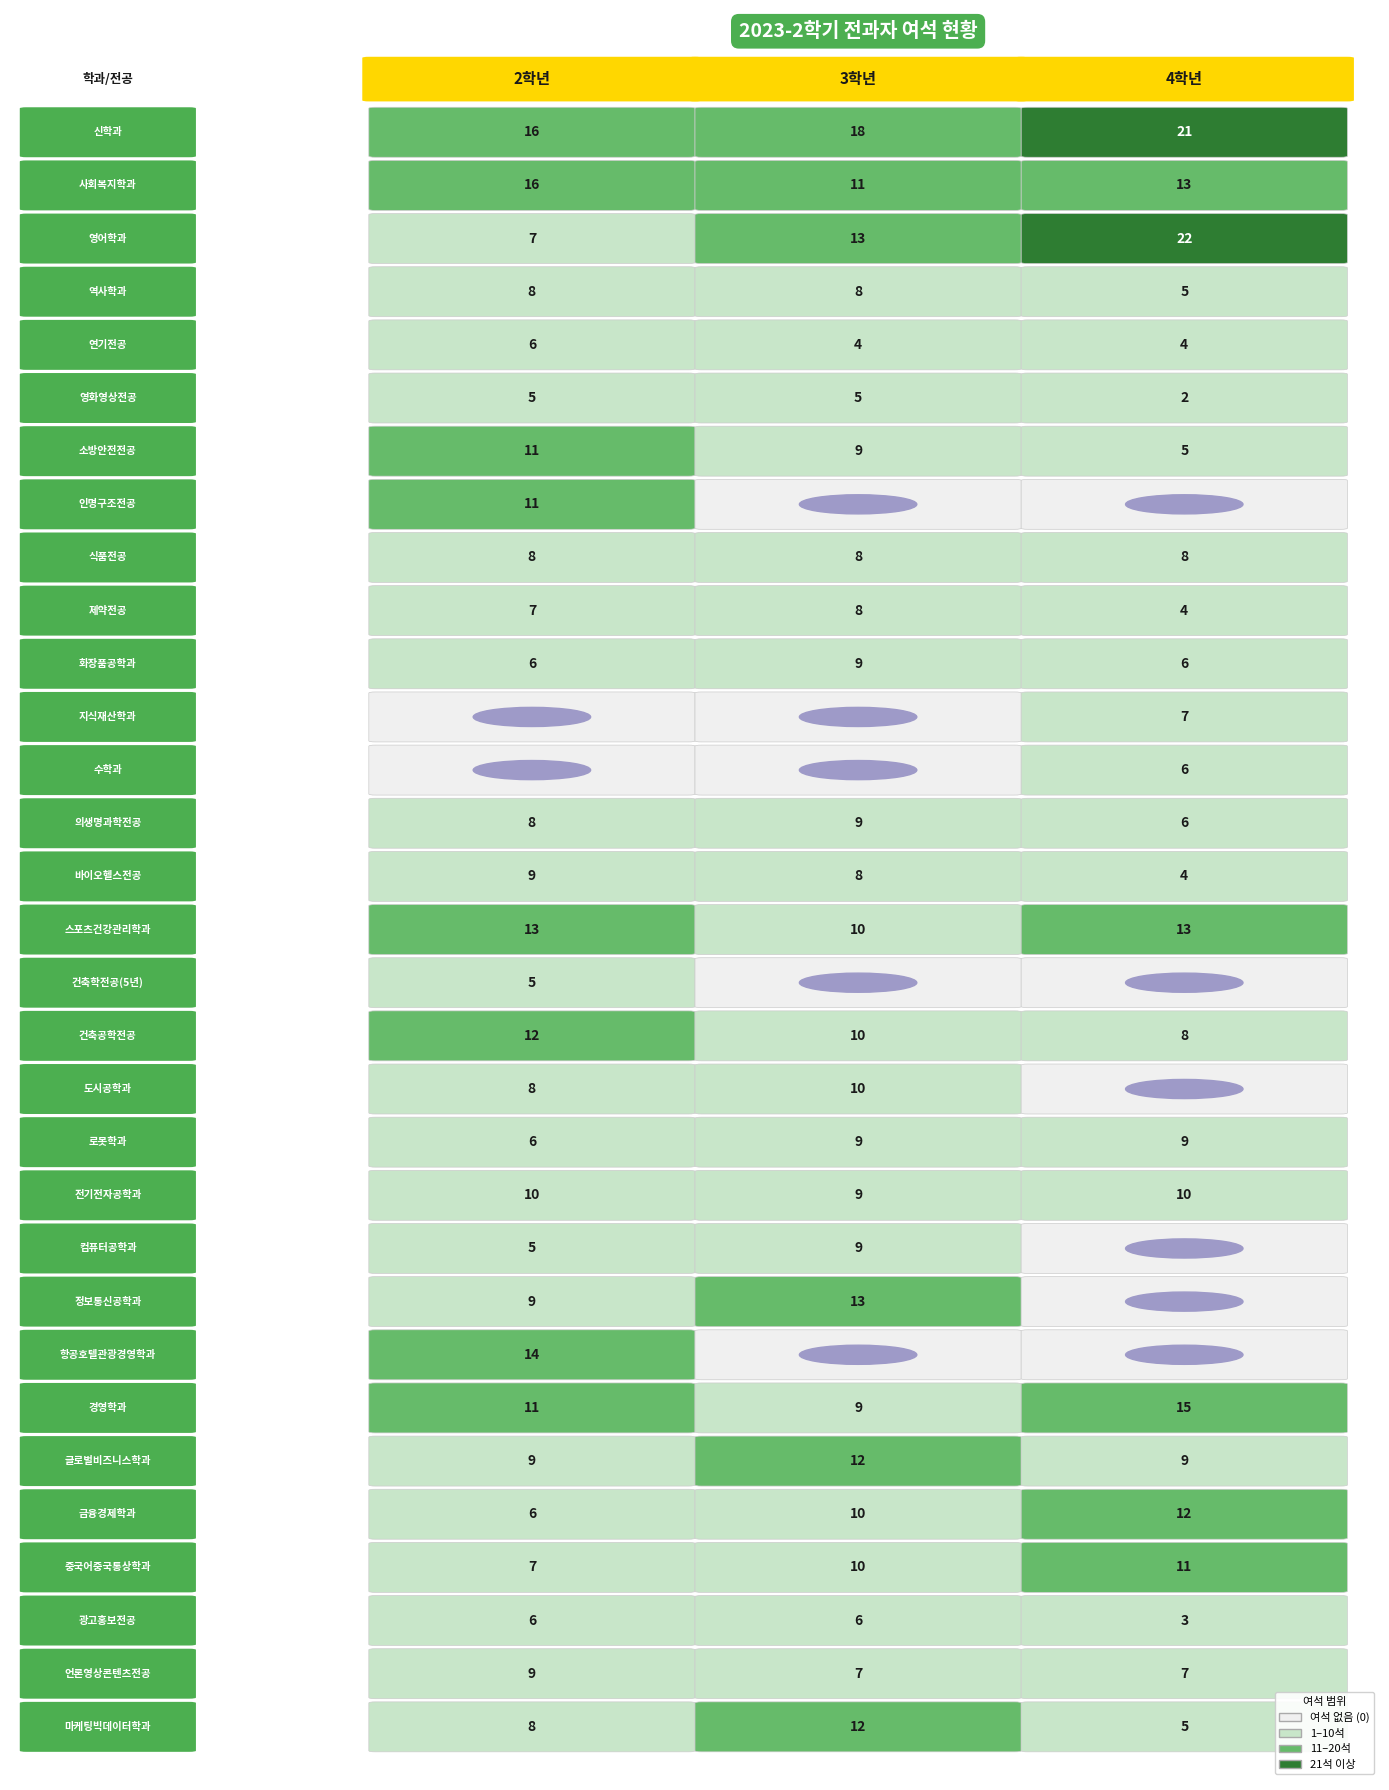

Is the value of 4학년 at 스포츠건강관리학과 greater than the value of 3학년 at 로봇학과?

Yes